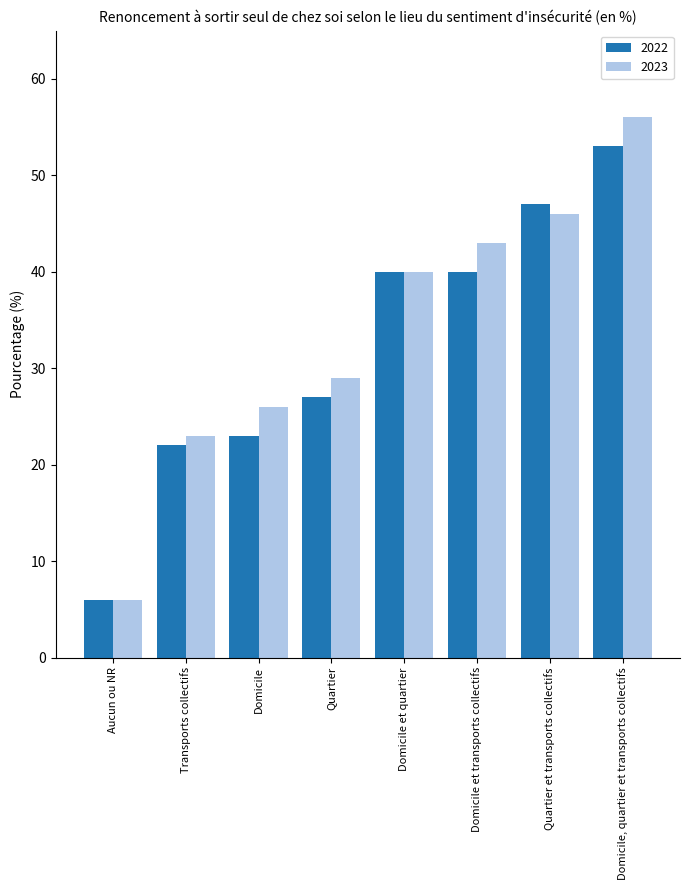

Does the chart contain any negative values?

No